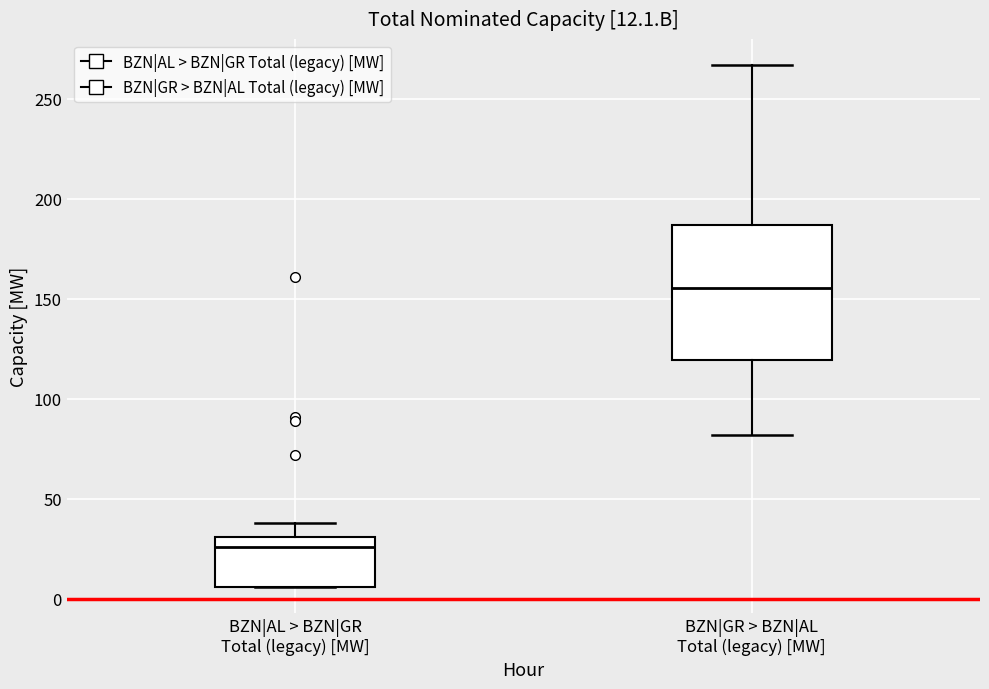

Which box's median line is the lowest?

BZN|AL > BZN|GR Total (legacy) [MW]